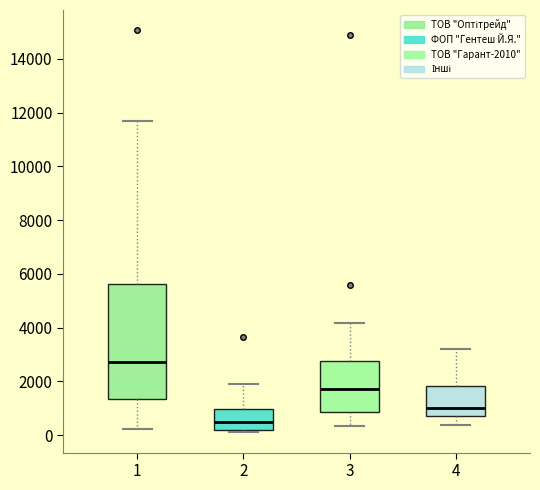

Which box has the highest median line?

1